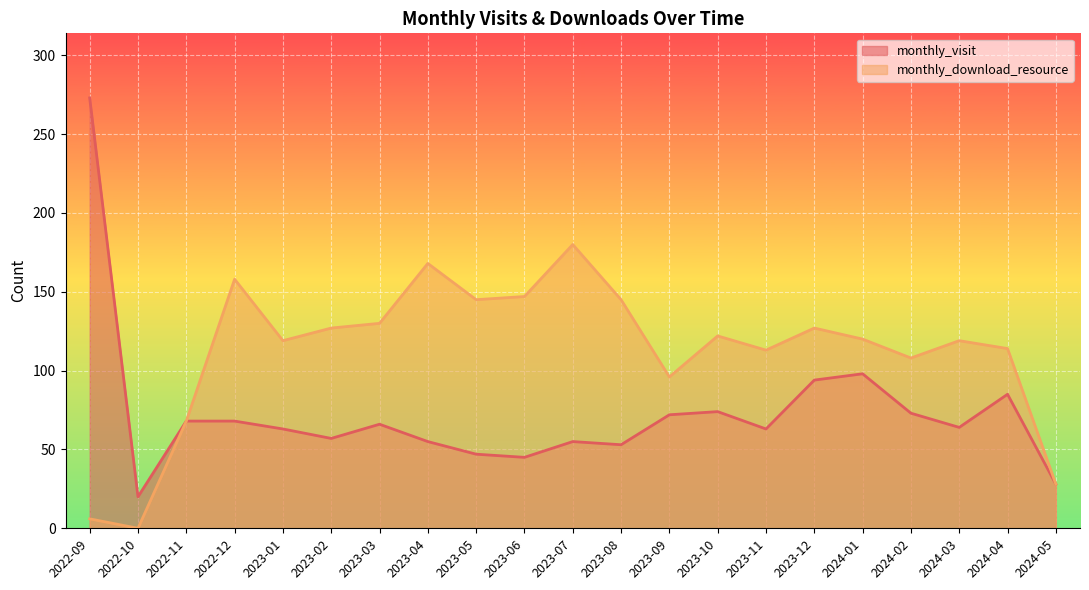

At which category does monthly_download_resource reach its first local valley?

2022-10